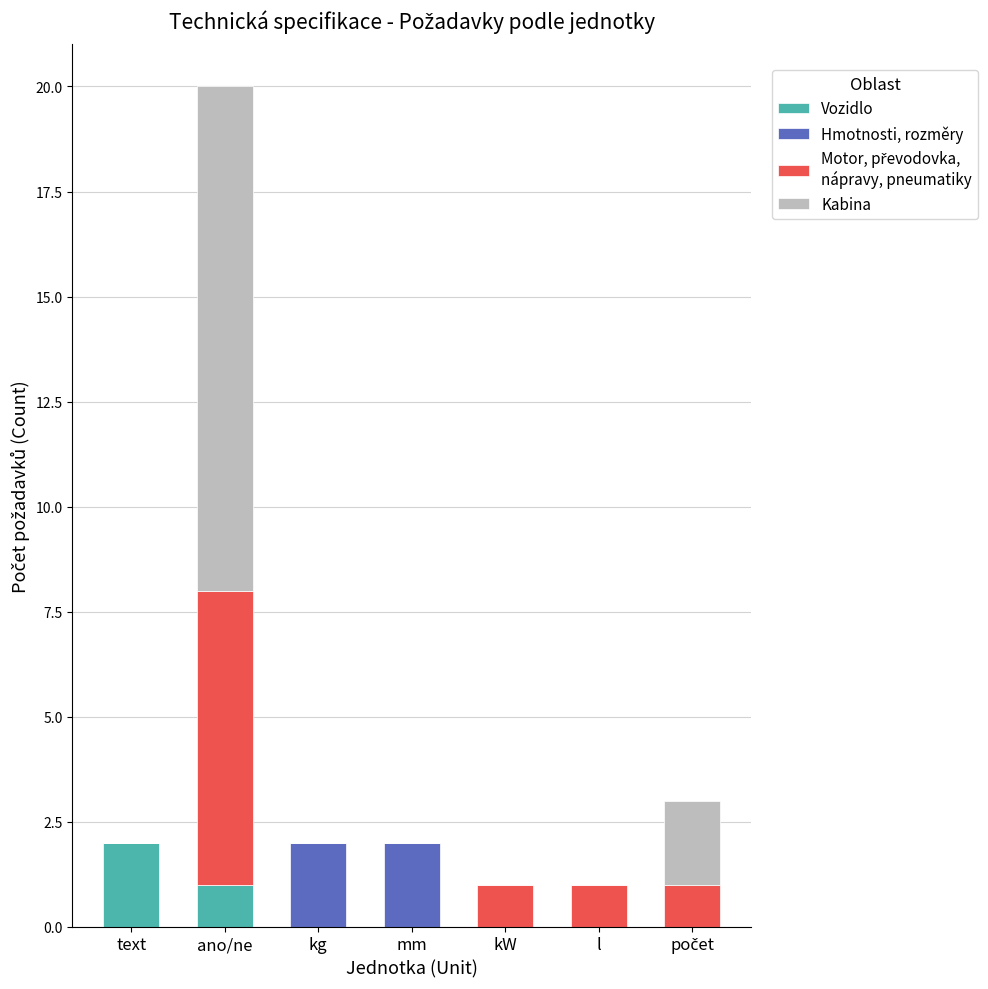

At which category is the sum across all series the highest?

ano/ne